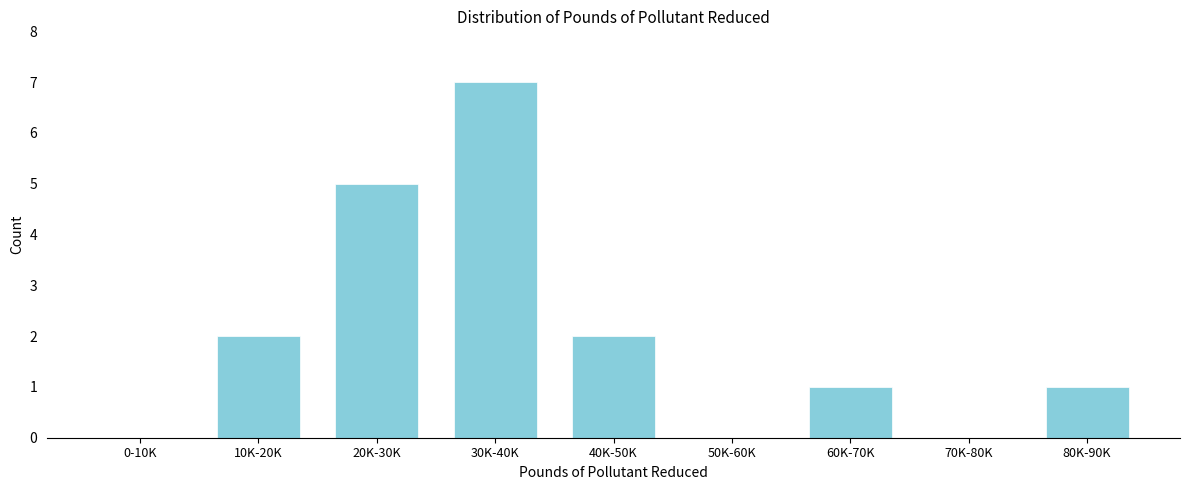

Reading right to left, list all the values displayed in this chart.

80K-90K=1	70K-80K=0	60K-70K=1	50K-60K=0	40K-50K=2	30K-40K=7	20K-30K=5	10K-20K=2	0-10K=0